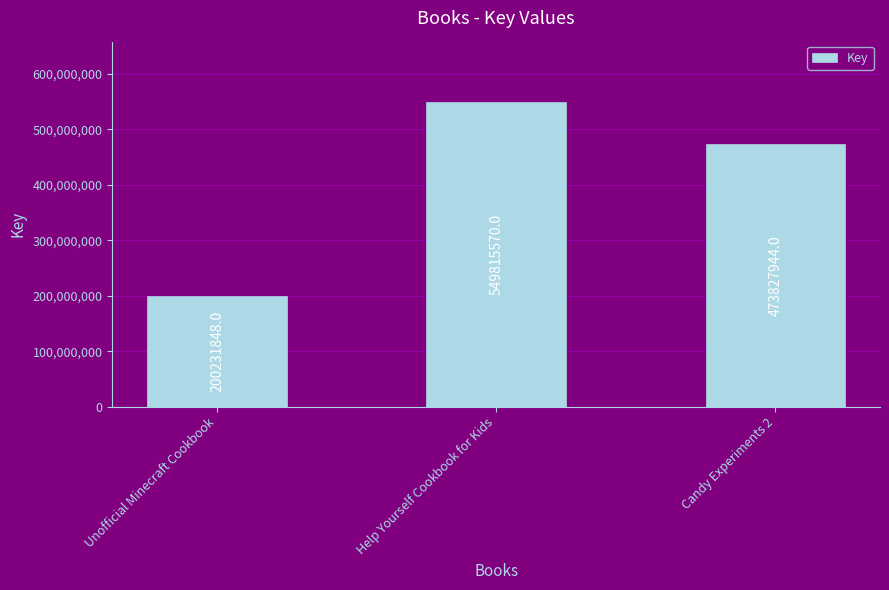

The chart shows a value of 340908774 at Unofficial Minecraft Cookbook. True or false?

False